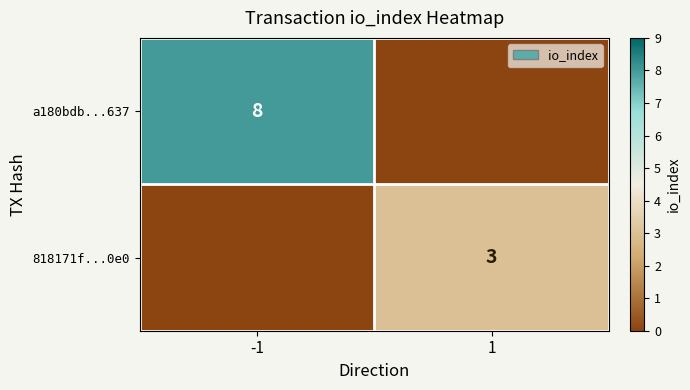

Between 1 and -1, which is larger?

-1